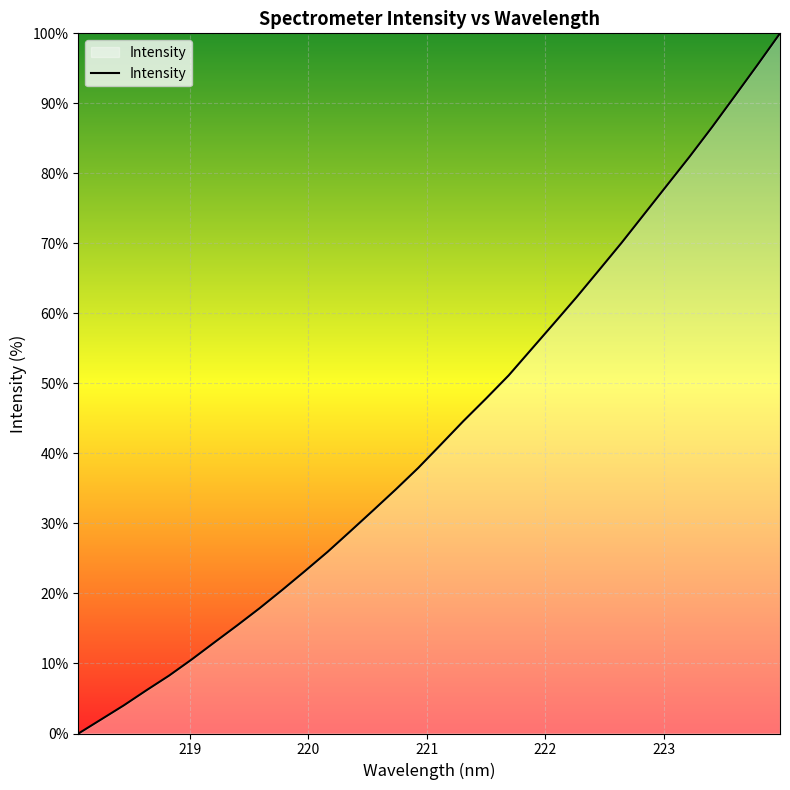

What is the greatest value displayed?

100.0